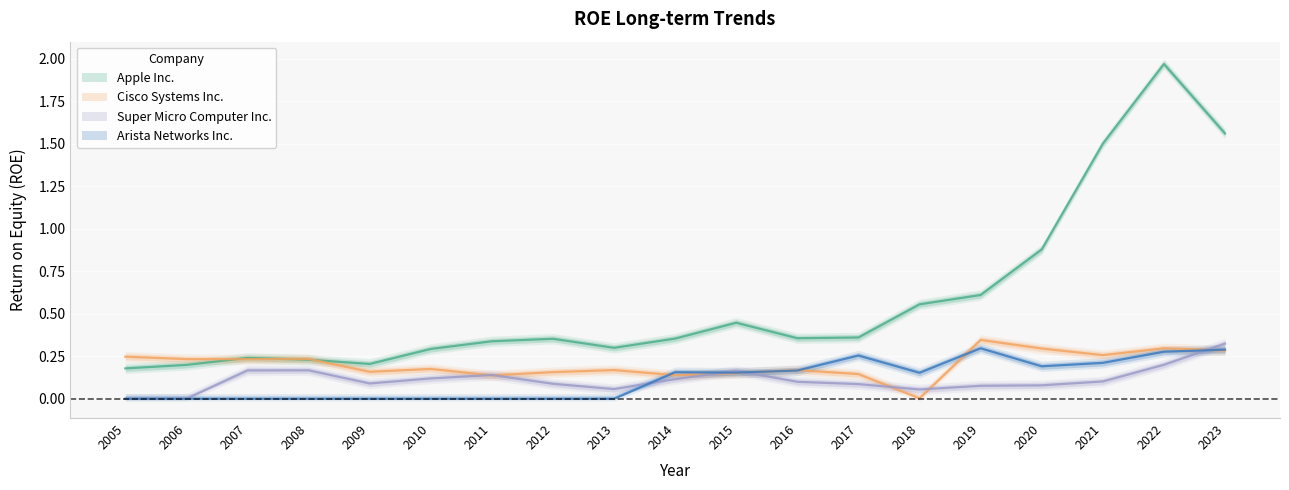

True or false: Cisco Systems Inc. and Arista Networks Inc. intersect in this chart.

True